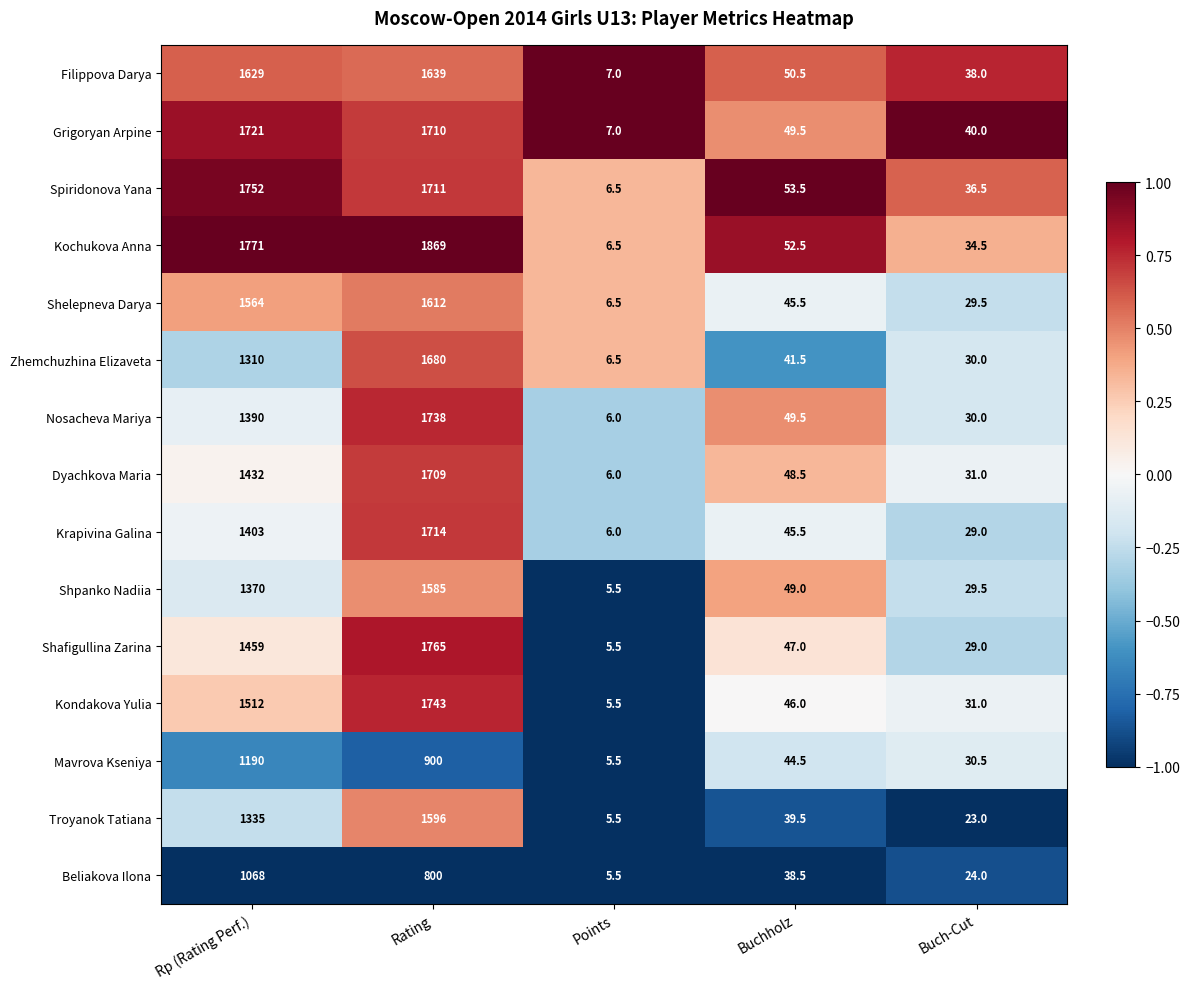

True or false: Shpanko Nadiia has a value of 1370.0 at Rp (Rating Perf.).

True